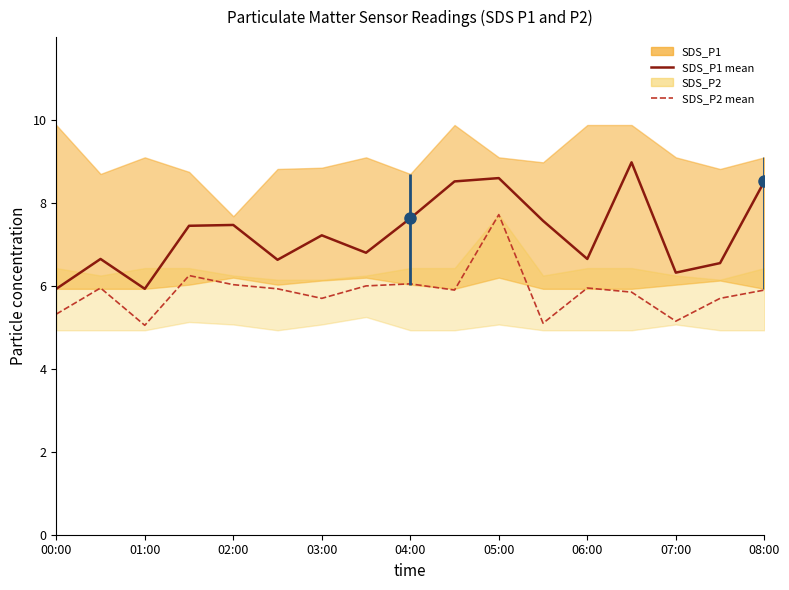

True or false: SDS_P1 mean and SDS_P2 mean intersect in this chart.

False